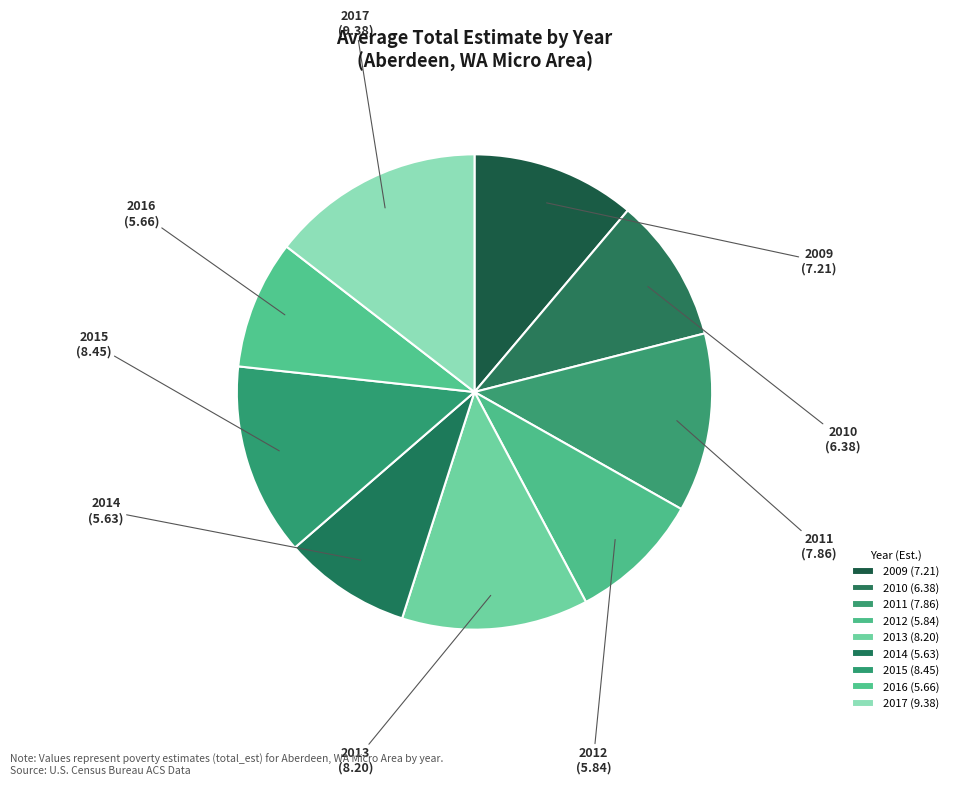

The 2010 slice represents 2% of the pie. True or false?

False